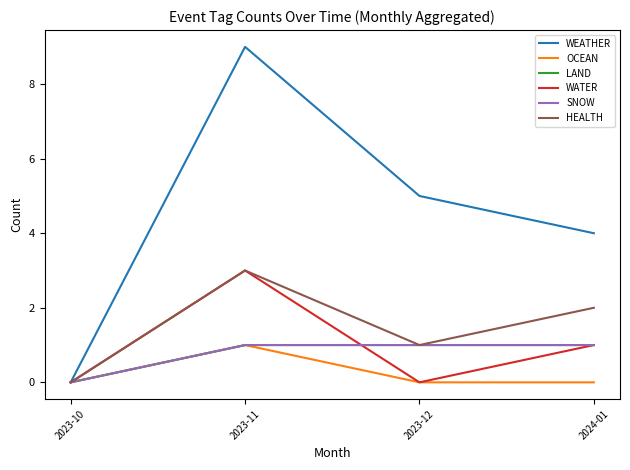

How many lines are shown in the chart?

6